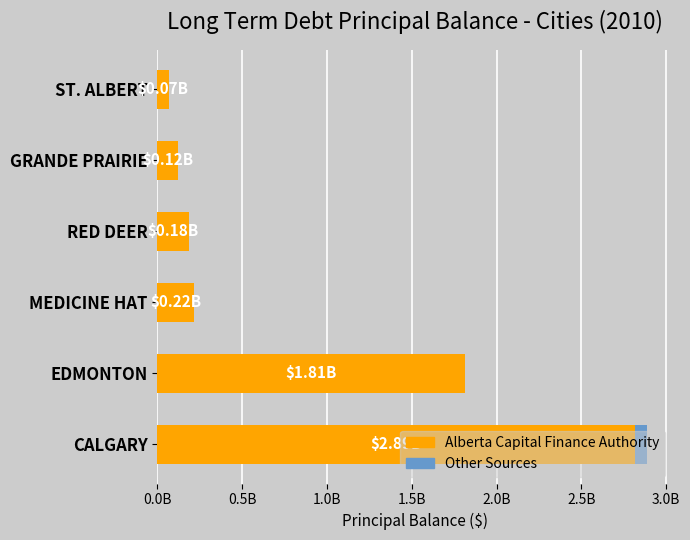

What are all the series names shown in the legend?

Alberta Capital Finance Authority, Other Sources